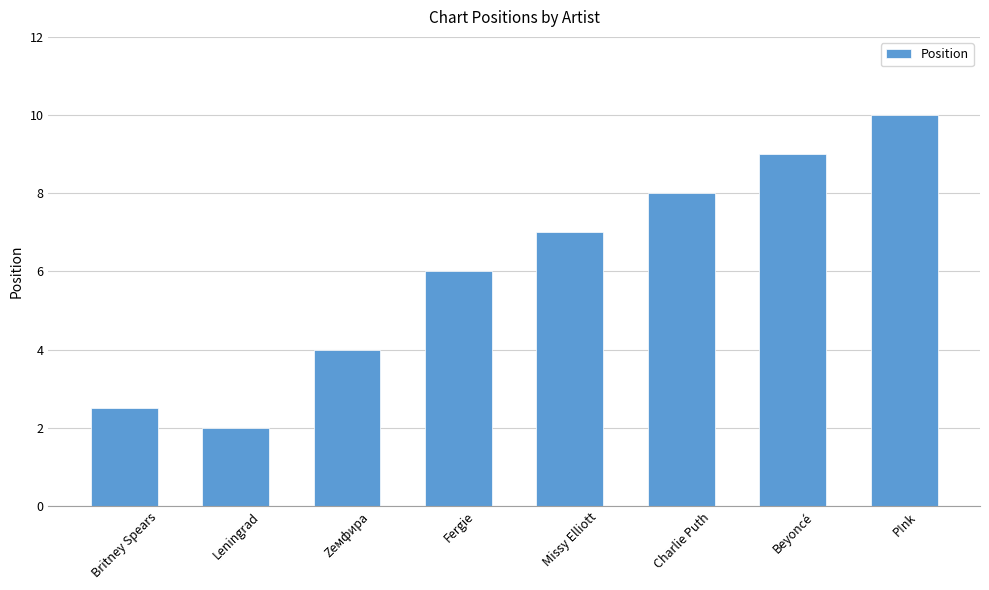

What value does the data have at P!nk?

10.0